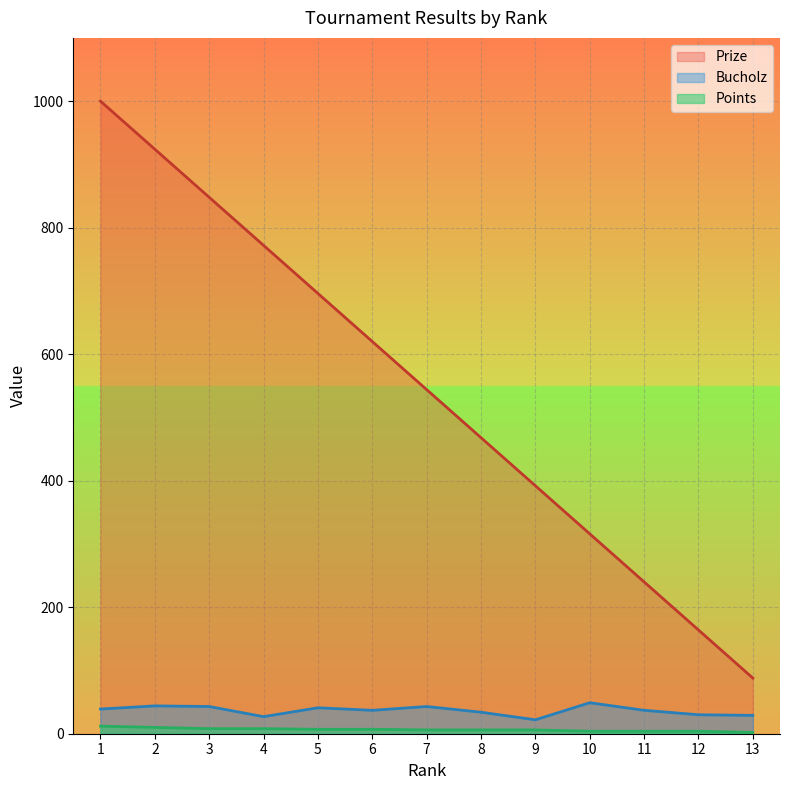

What is the maximum value shown in the chart?

1000